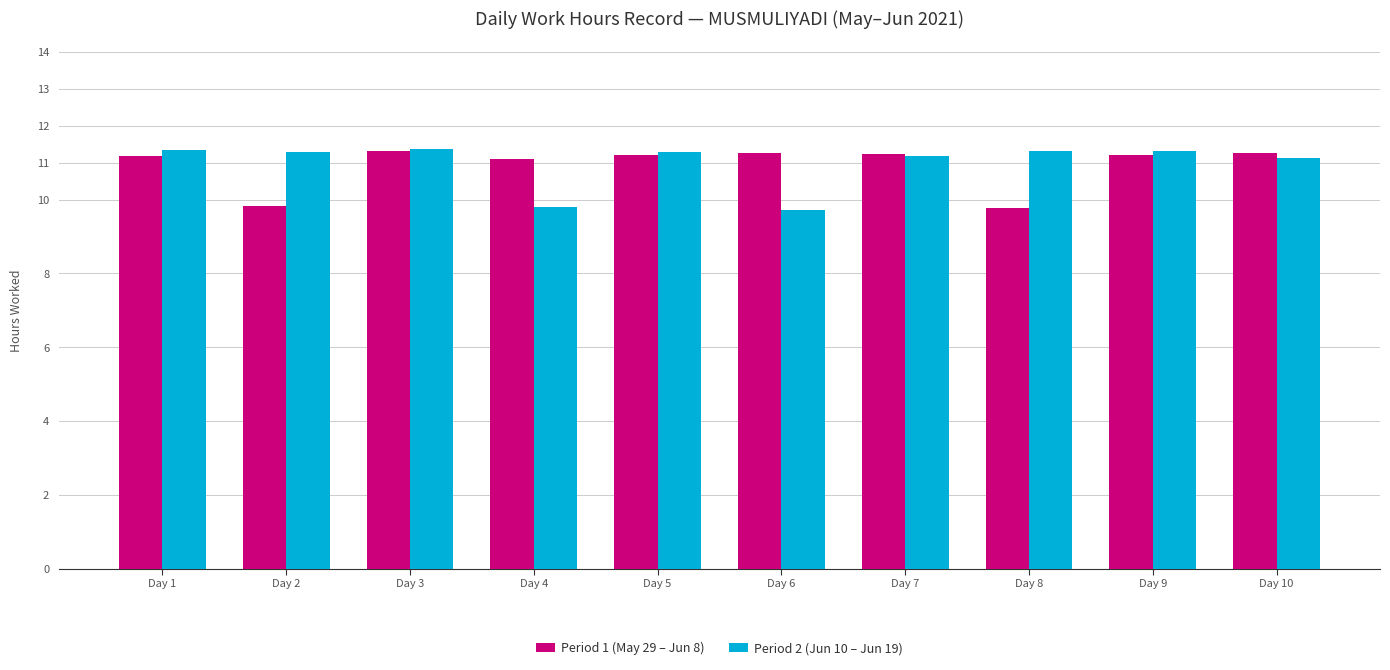

How many values in the Period 2 (Jun 10 – Jun 19) series are below 11?

2